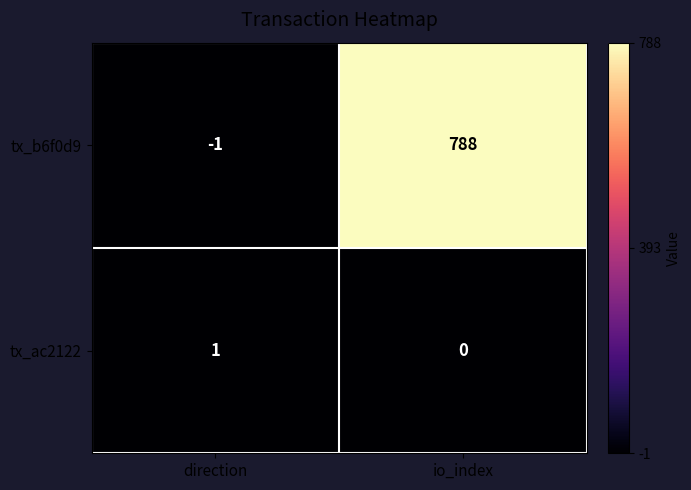

How many series are shown in this chart?

2